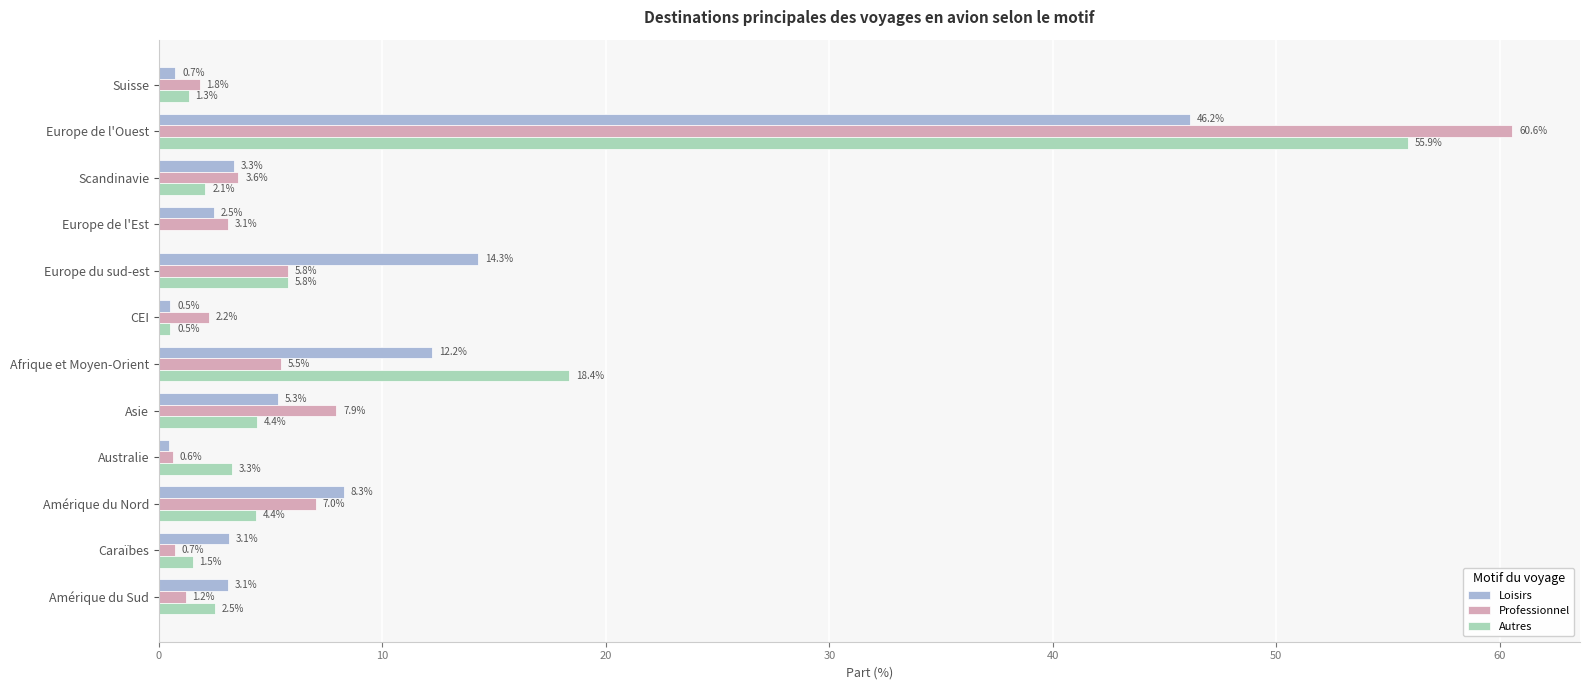

The Professionnel series shows 7.9 at Asie. True or false?

True